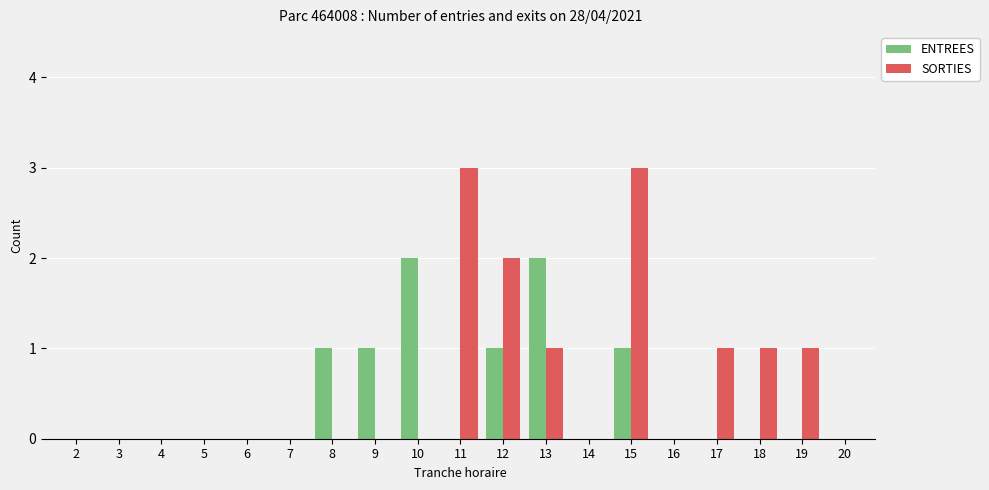

Which series has the widest spread of values?

SORTIES